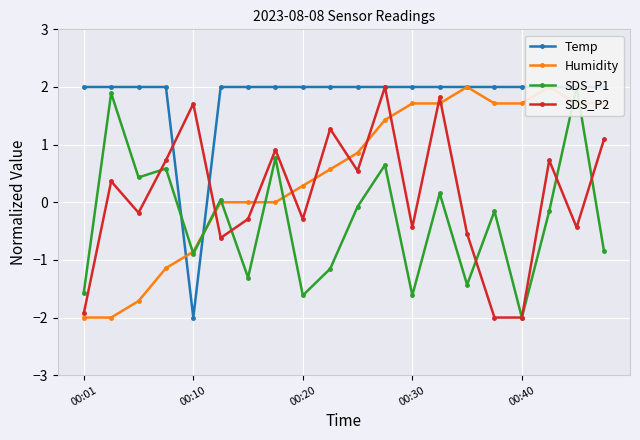

Reading right to left, what are all the values shown in this chart?

Temp: 2.0	2.0	2.0	2.0	2.0	2.0	2.0	2.0	2.0	2.0	2.0	2.0	2.0	2.0	2.0	-2.0	2.0	2.0	2.0	2.0
Humidity: 1.7	1.7	2.0	1.7	1.7	2.0	1.7	1.7	1.4	0.9	0.6	0.3	0.0	0.0	0.0	-0.9	-1.1	-1.7	-2.0	-2.0
SDS_P1: -0.8	2.0	-0.2	-2.0	-0.2	-1.4	0.2	-1.6	0.6	-0.1	-1.2	-1.6	0.8	-1.3	0.0	-0.9	0.6	0.4	1.9	-1.6
SDS_P2: 1.1	-0.4	0.7	-2.0	-2.0	-0.5	1.8	-0.4	2.0	0.5	1.3	-0.3	0.9	-0.3	-0.6	1.7	0.7	-0.2	0.4	-1.9